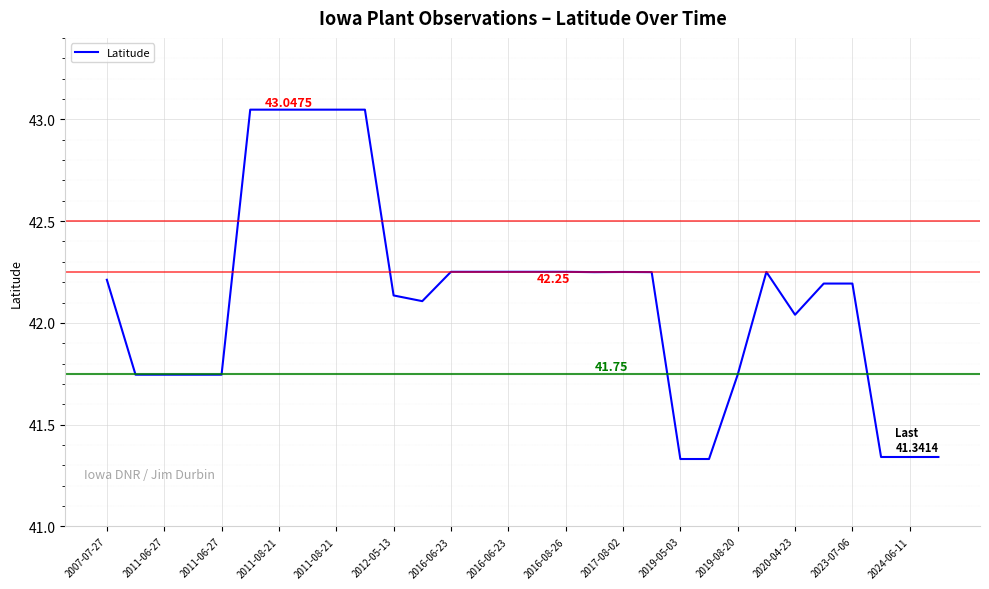

True or false: there are more than 0 points higher than both neighbors.

True